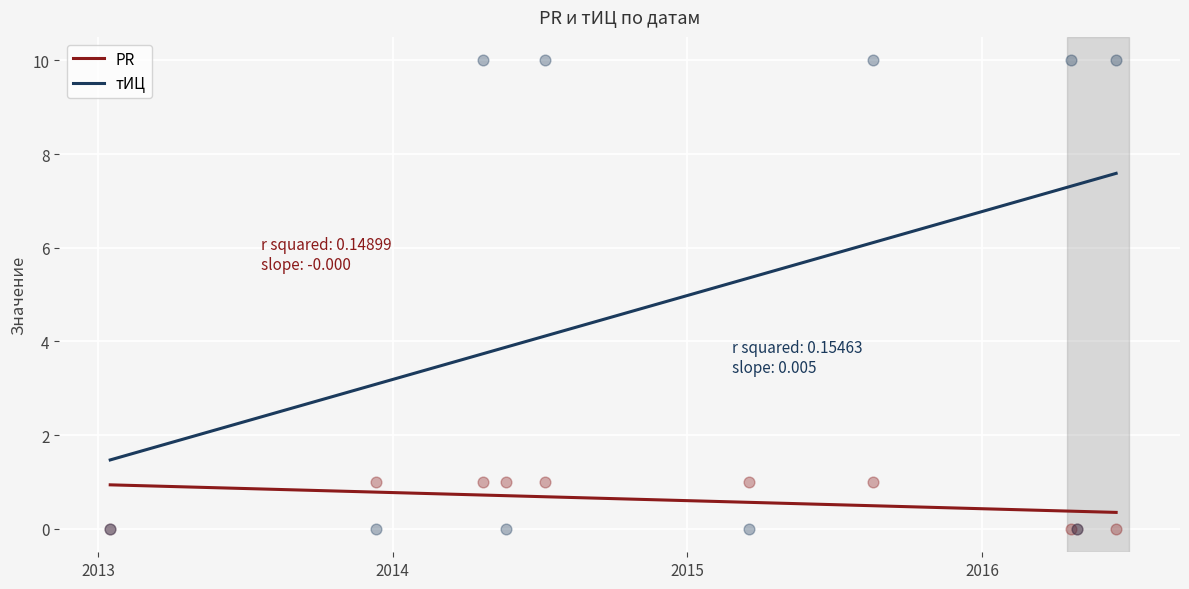

Which series has the largest total across all categories?

тИЦ